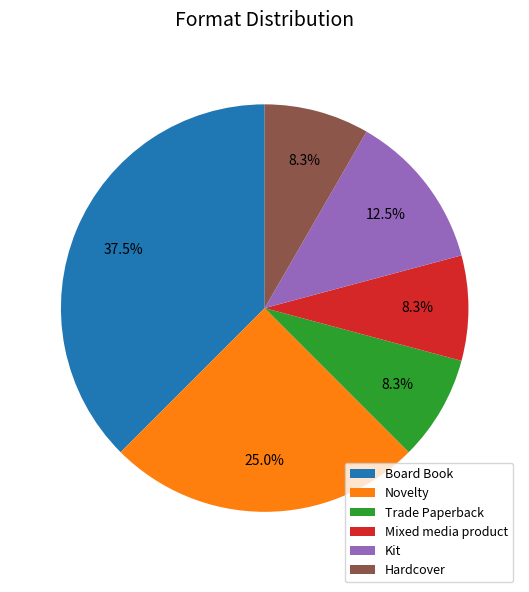

What is the ratio of the value at Board Book to the value at Mixed media product?

4.5